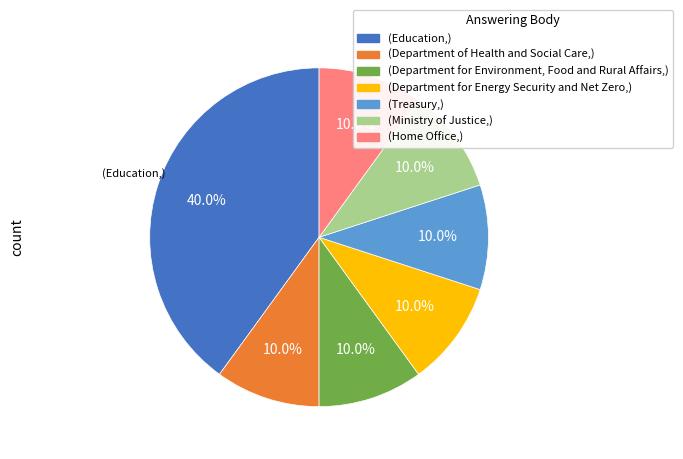

To the nearest percent, what is the average slice percentage?

14%